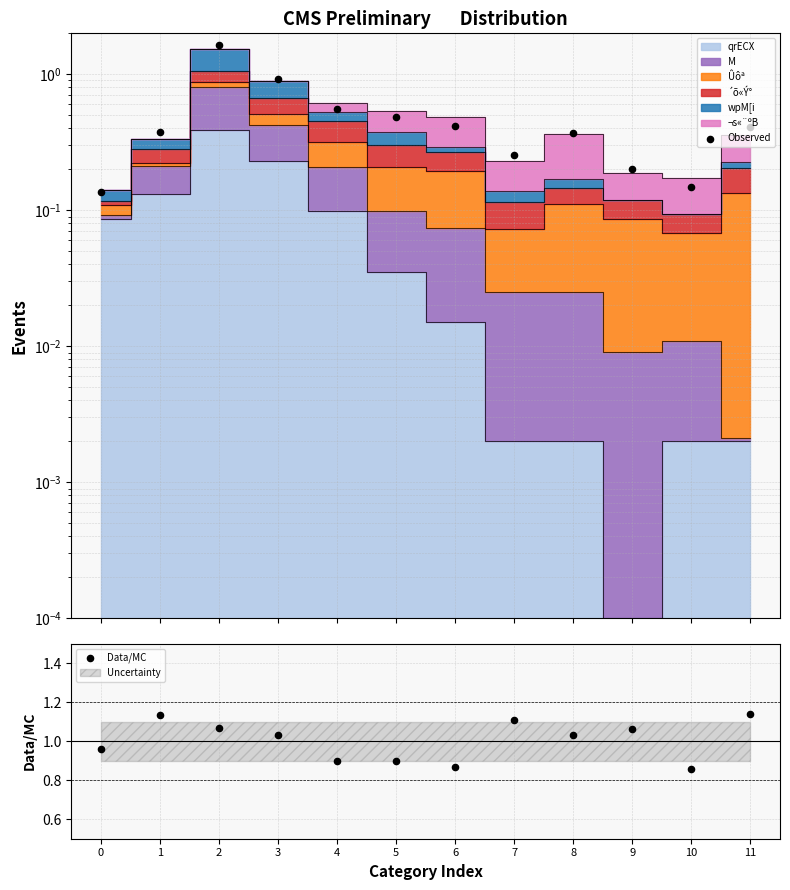

At how many categories does at least one series exceed 0?

12